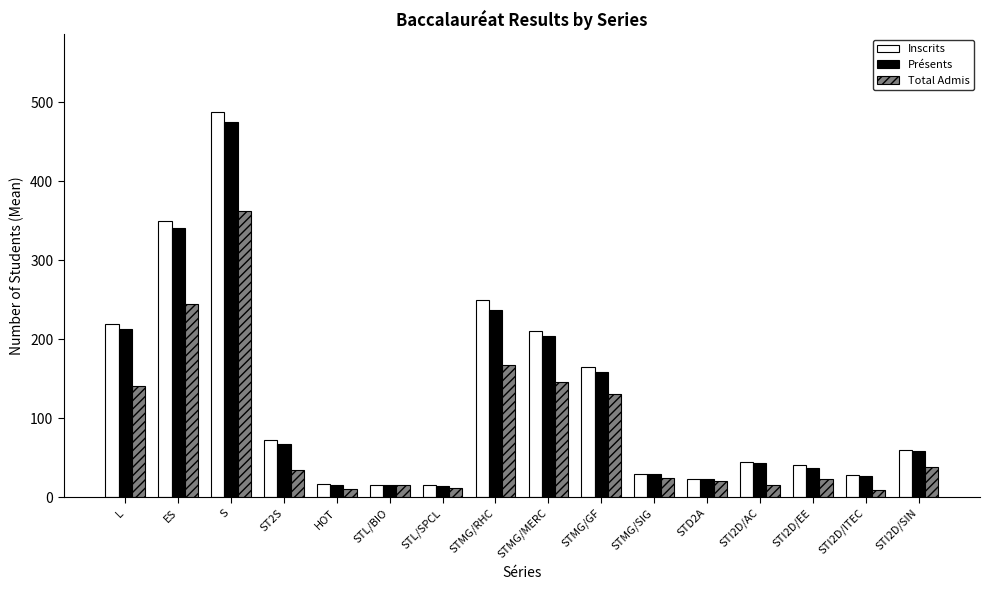

Which category has the highest value in the Présents series?

S